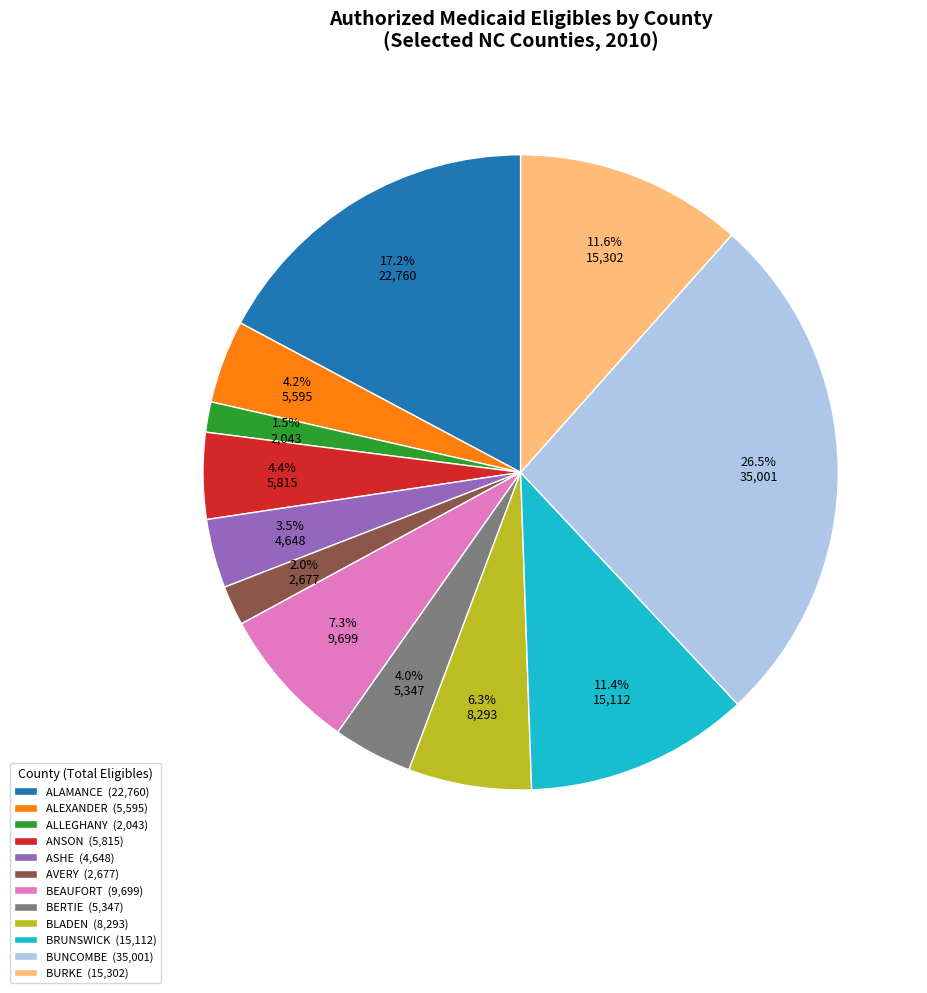

Between BEAUFORT (9,699) and ALAMANCE (22,760), which is larger?

ALAMANCE (22,760)